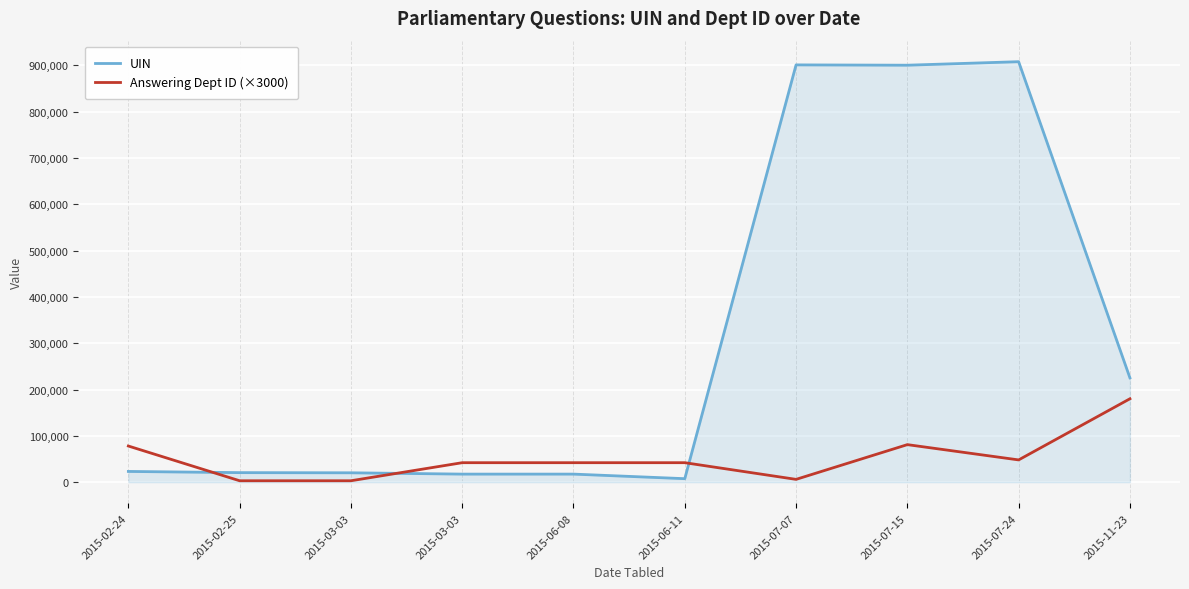

What is the maximum value for Answering Dept ID (×3000)?

180000